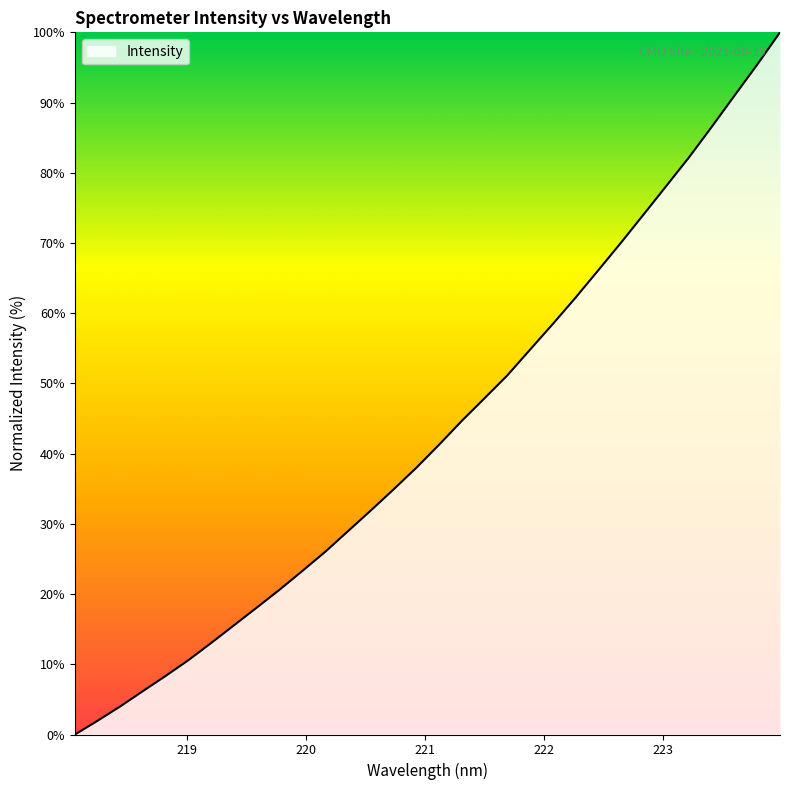

What is the maximum value shown in the chart?

100.0